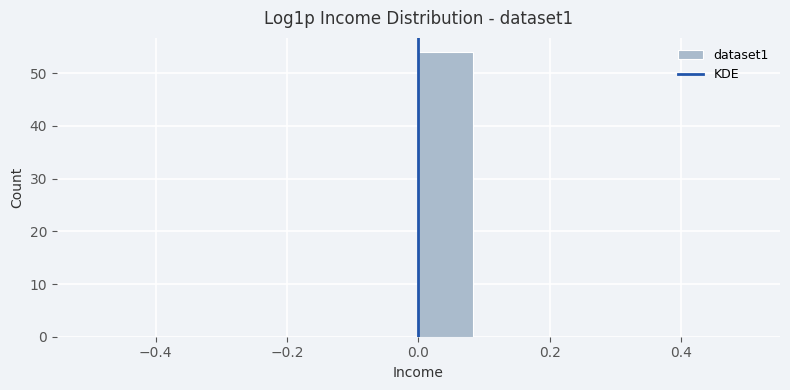

How tall is the bar that spans 0.00 to 0.08 on the x-axis? Neither the bar edges nor the heights are printed on the chart, so give them approximately, as read against the axes.

54